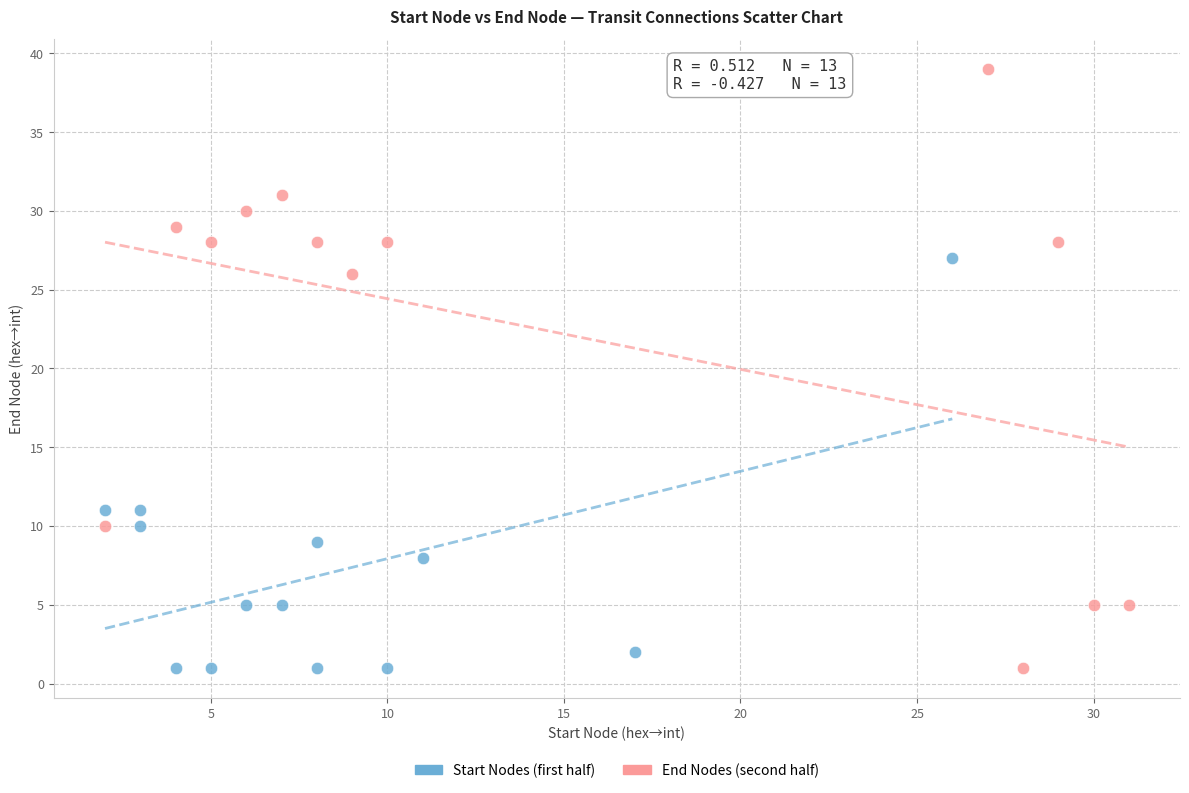

Which series has the largest Y range (max minus min)?

End Nodes (second half)